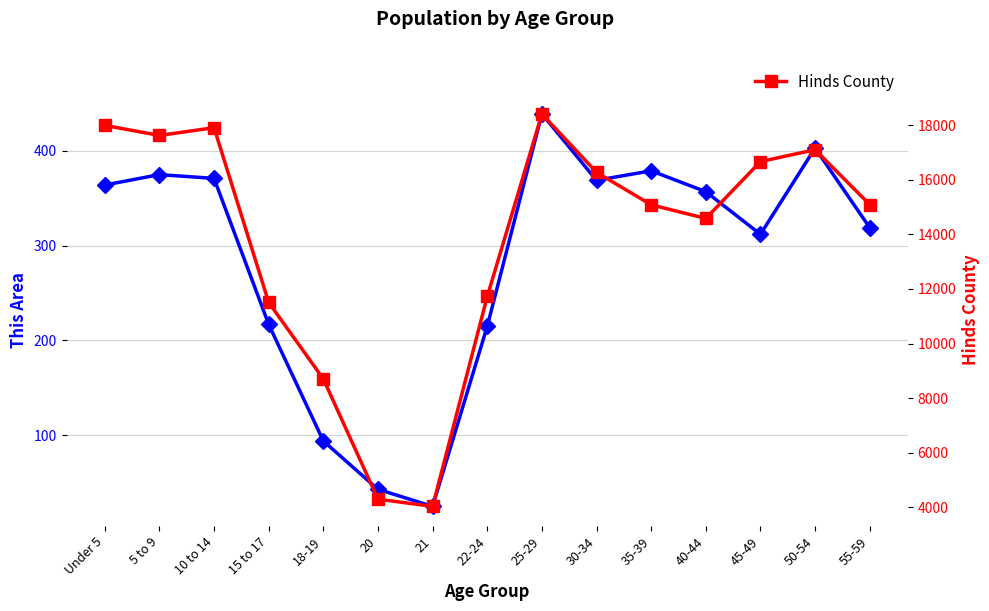

How many values in the This Area series exceed 357?

7